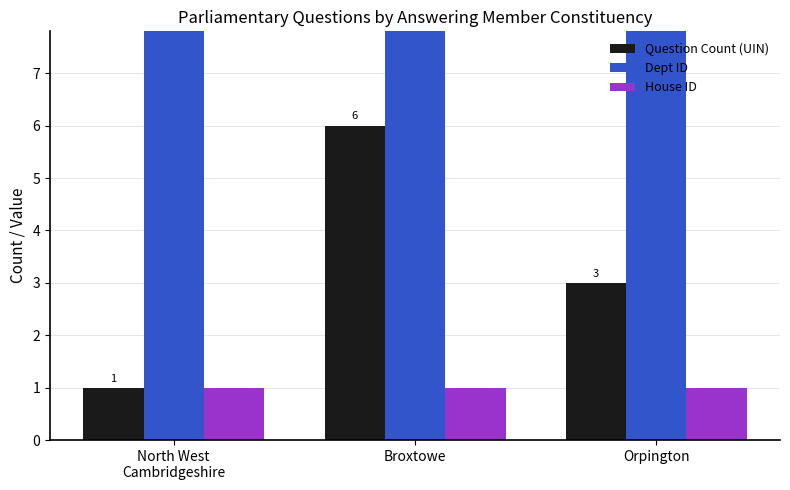

How many data points does each series have?

3